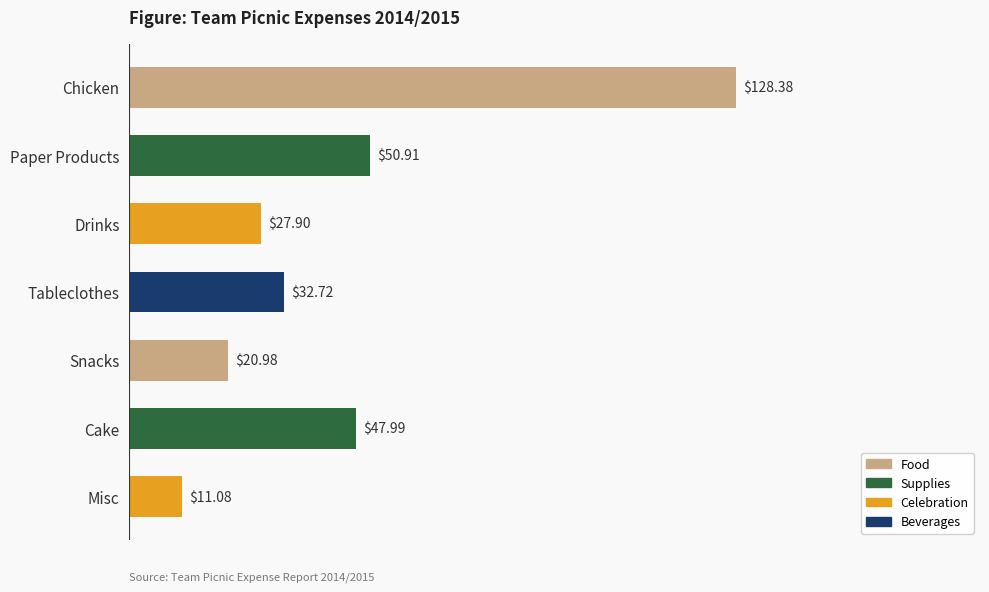

List the labels in order of value, largest first.

Chicken, Paper Products, Cake, Tableclothes, Drinks, Snacks, Misc